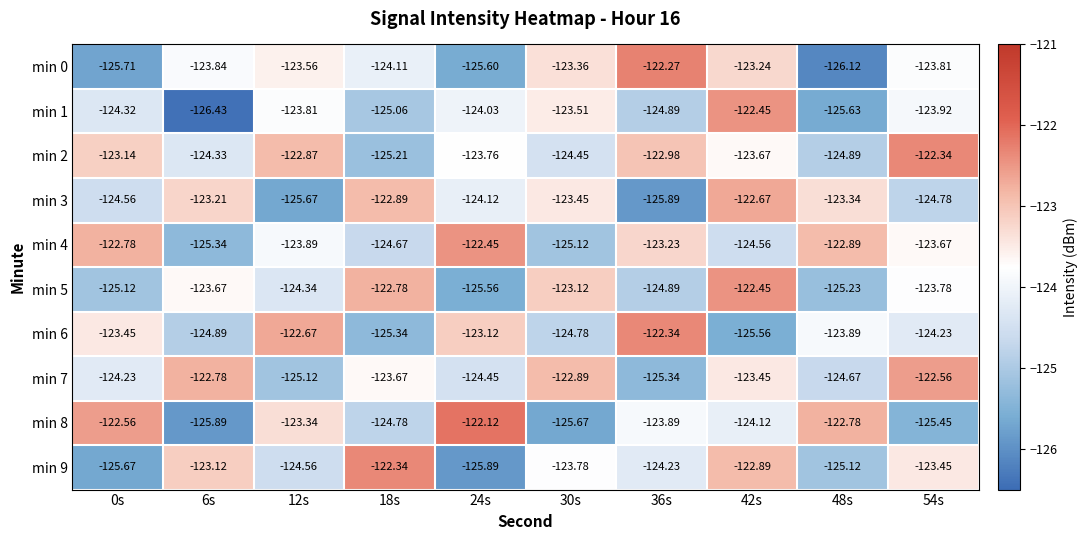

How many distinct data groups are displayed?

10